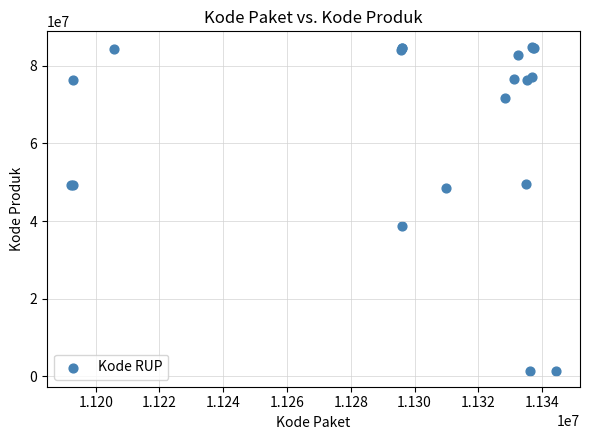

What Y value in the scatter plot is closest to 43108744?

38839757